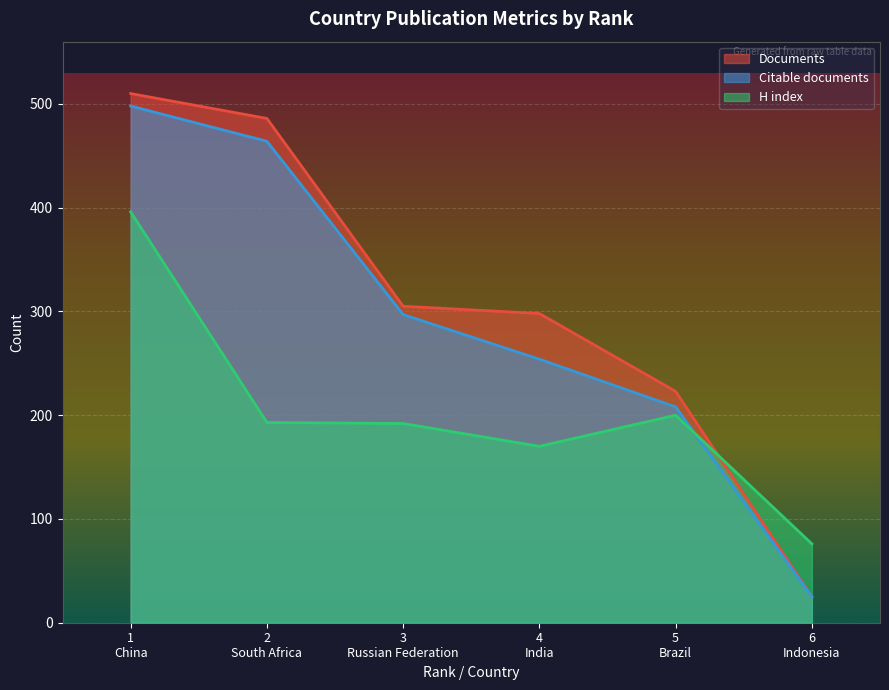

In H index, how many points are higher than both neighbors (excluding endpoints)?

1